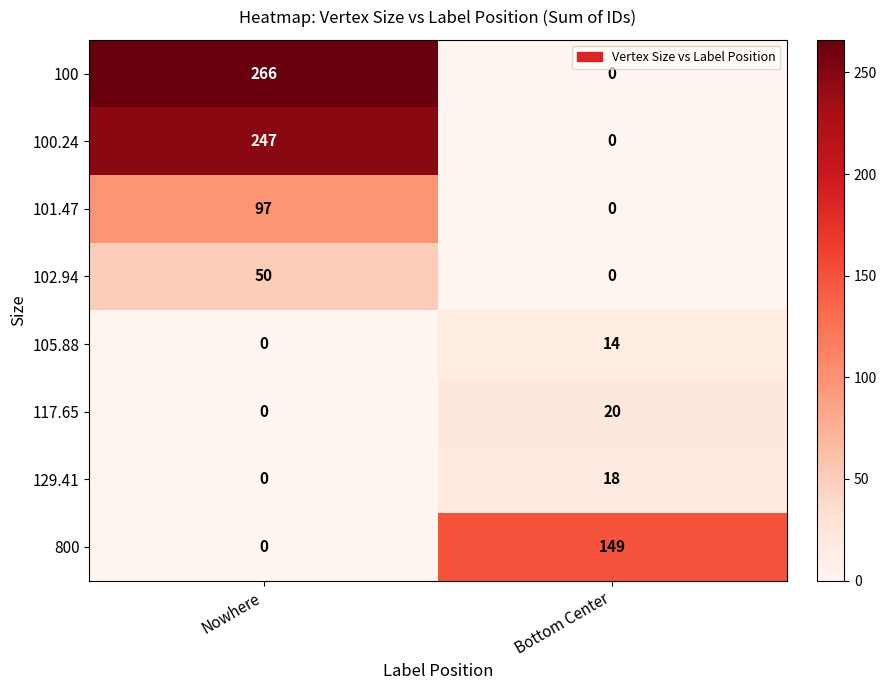

The 800 series shows 89 at Bottom Center. True or false?

False